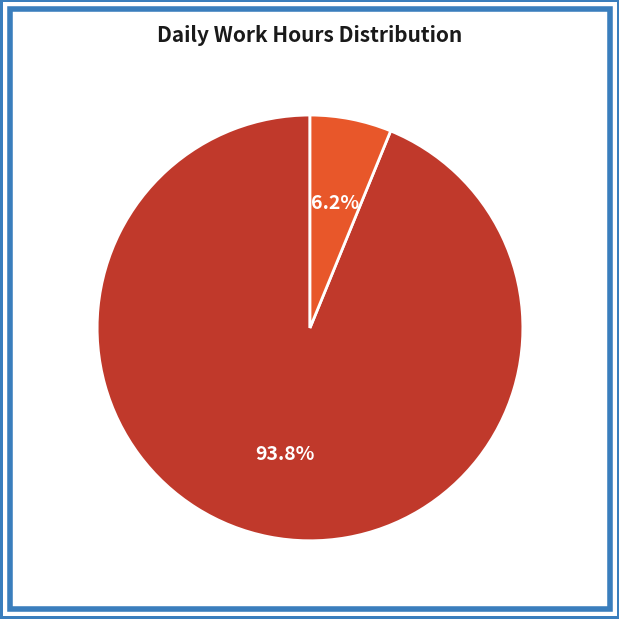

Combined, what portion of the pie is Off / Zero Hours and Working Hours?

100.0%